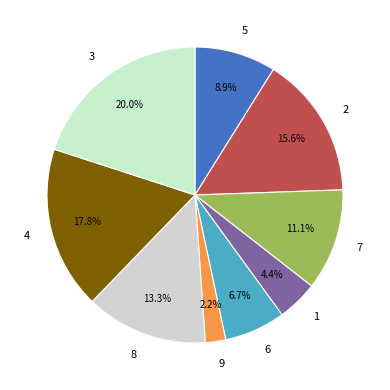

What percentage is the 2 slice, to the nearest percent?

16%